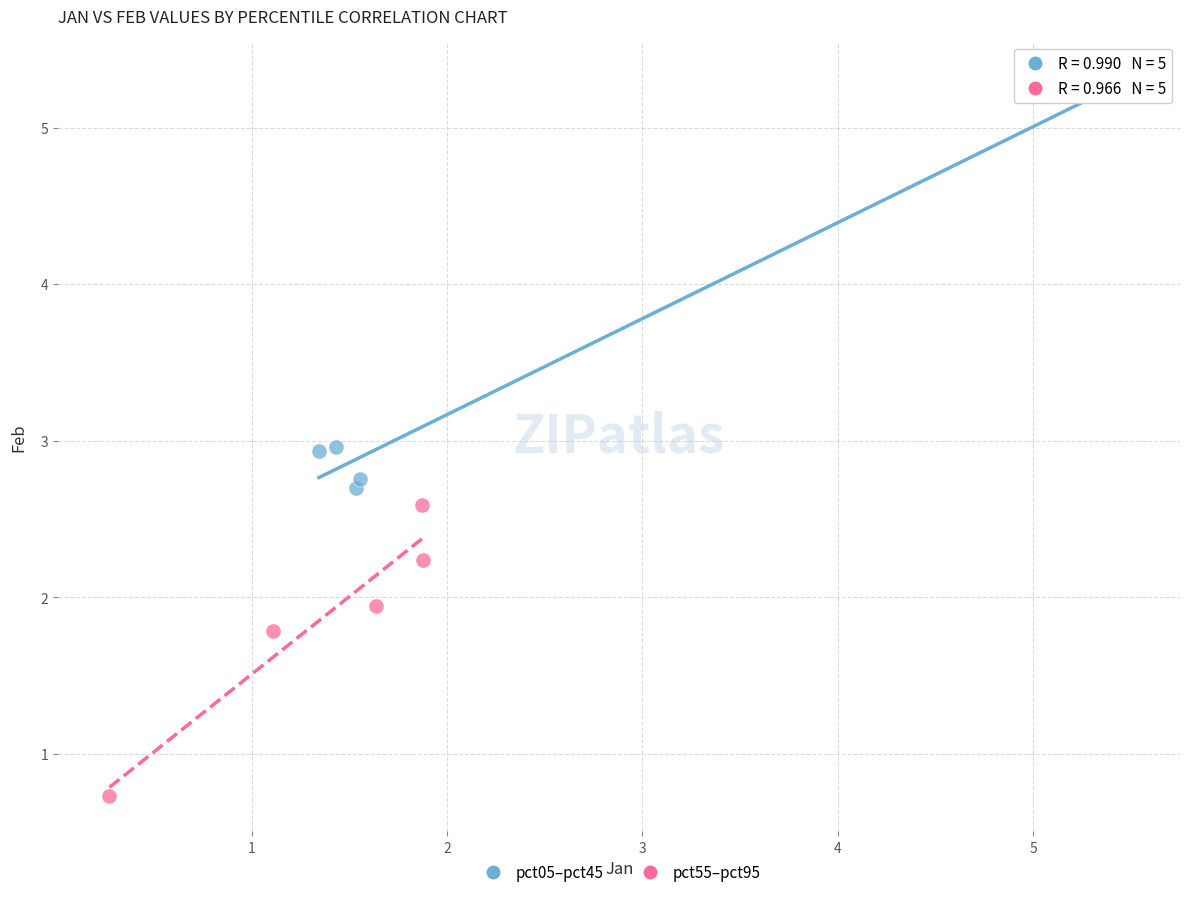

Which series reaches the minimum Y coordinate?

pct55–pct95